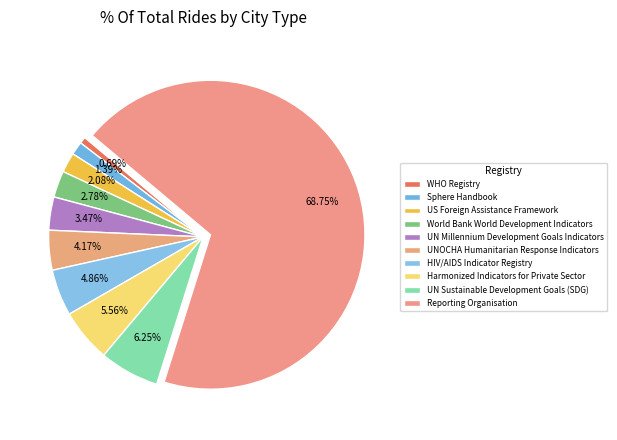

Which slice represents more than half of the pie?

Reporting Organisation